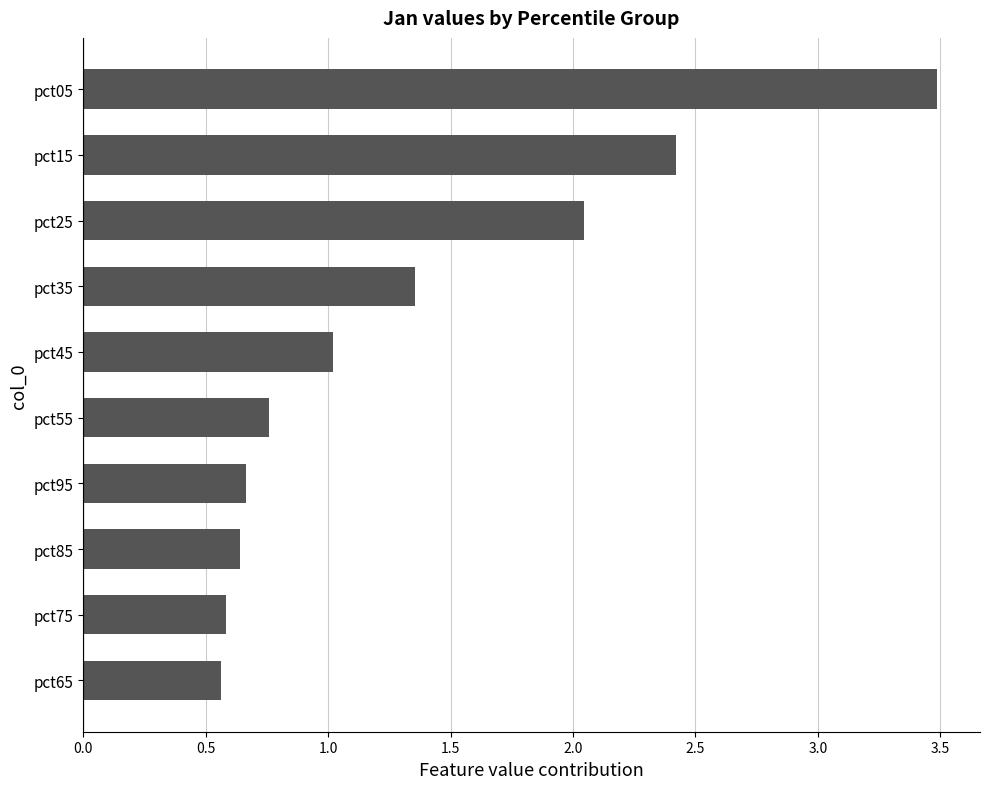

Are the bars grouped side by side (vs. stacked)?

No